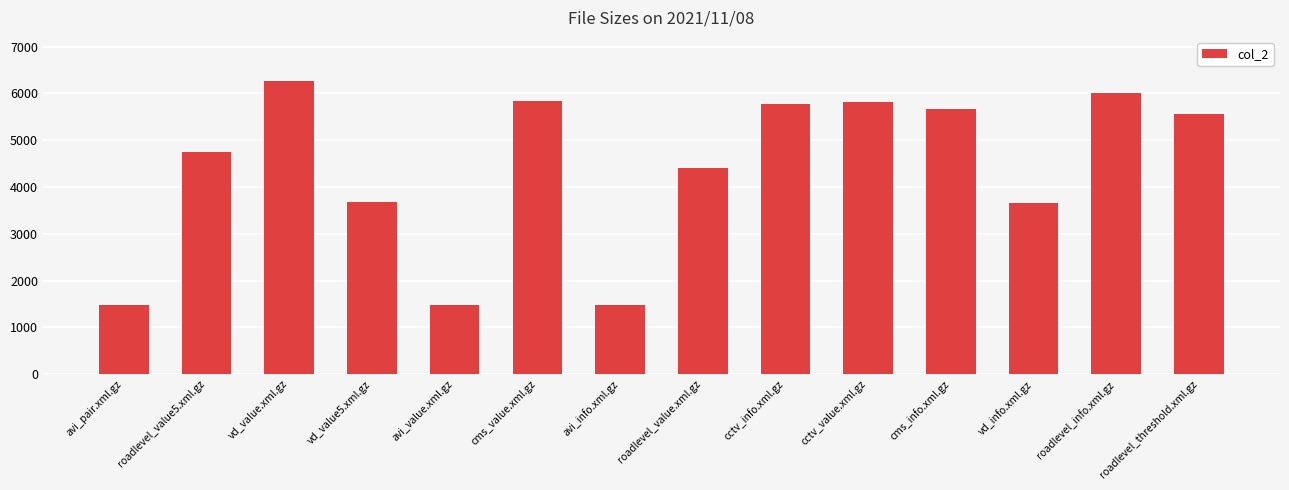

What is the smallest value displayed?

1467